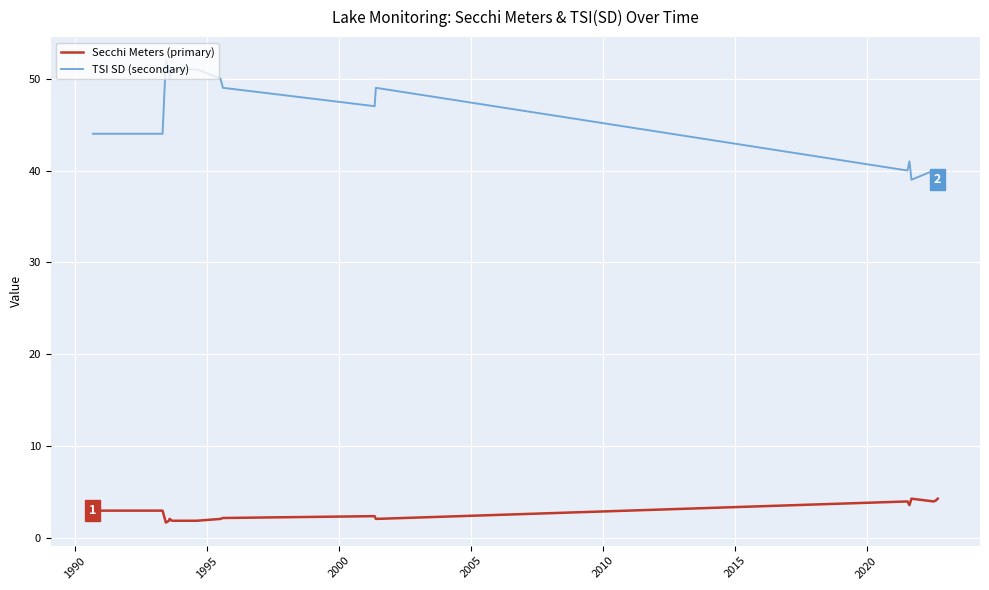

What is the maximum value shown in the chart?

52.0